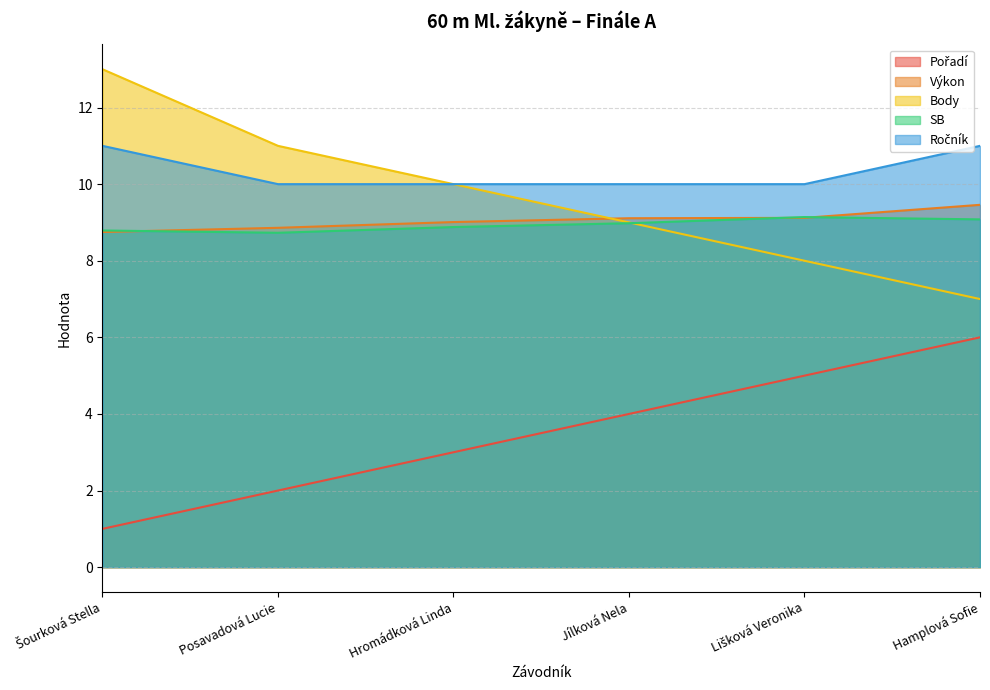

Is it true that Pořadí equals 0.9 at Jílková Nela?

False